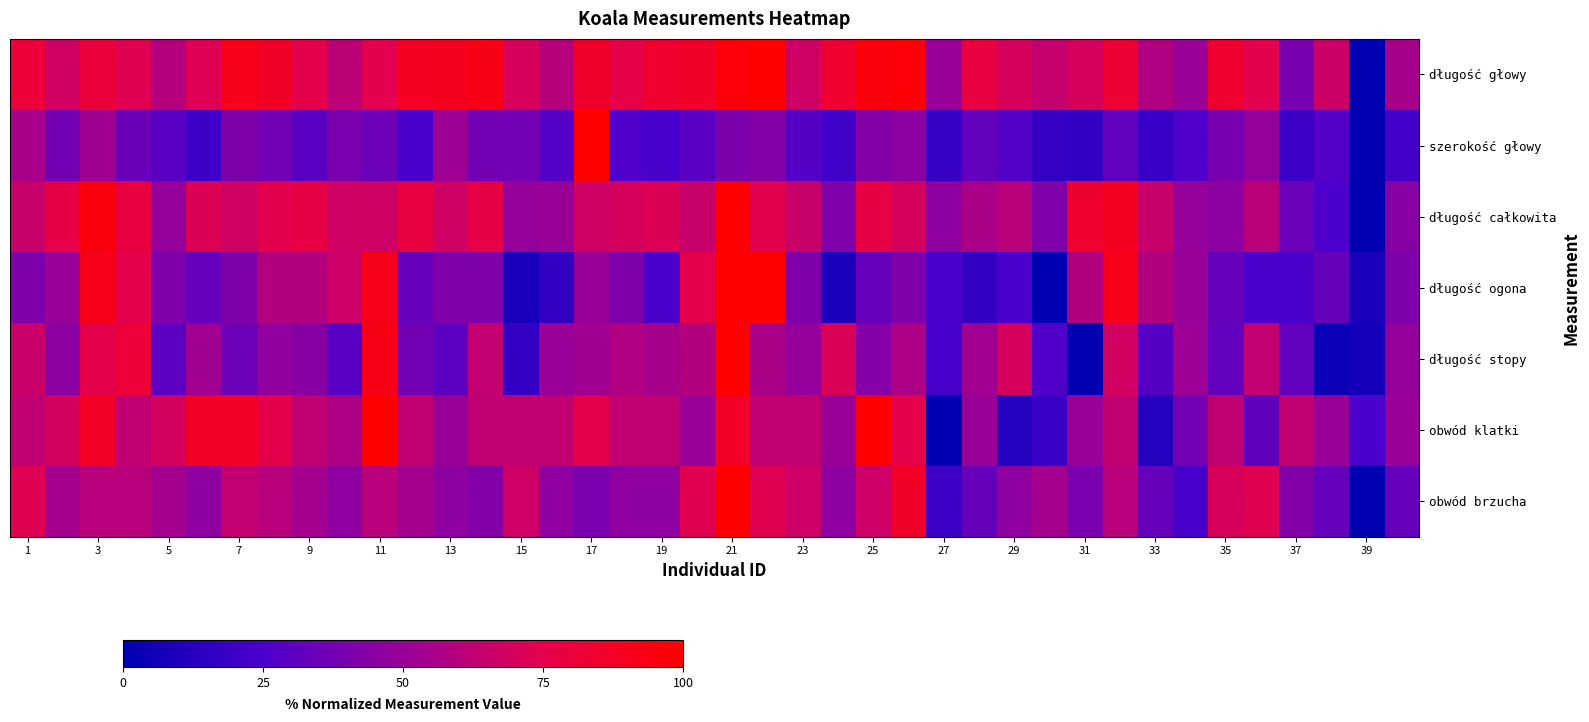

How many data points does each series have?

40